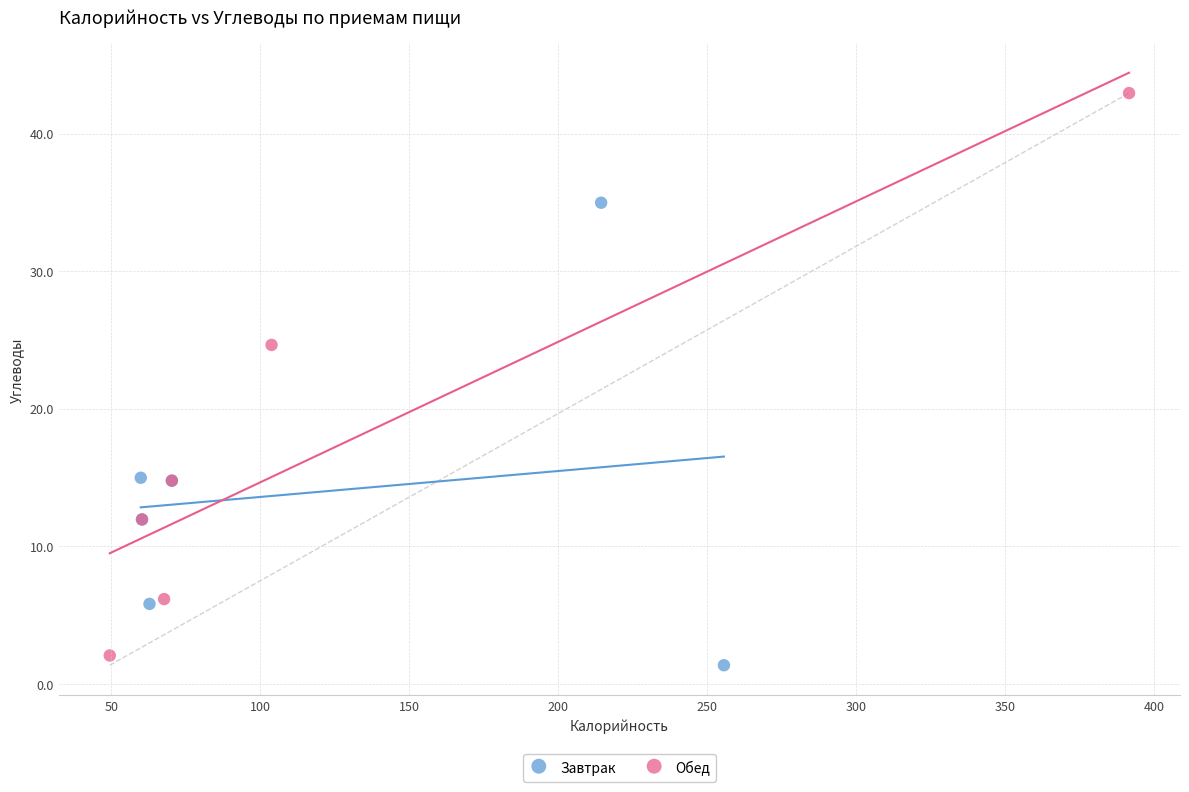

Which series has the widest spread of Y values?

Обед